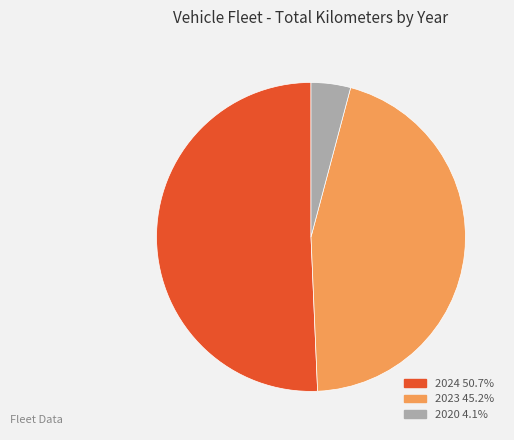

Do 2023 and 2020 together represent more than half of the pie?

No